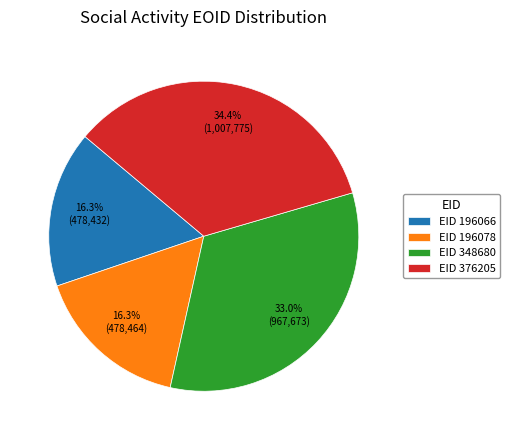

Is there any slice that represents more than half of the pie?

No